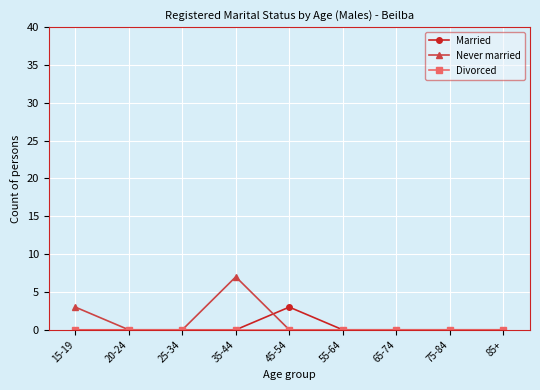

What position from the right is 55-64?

4